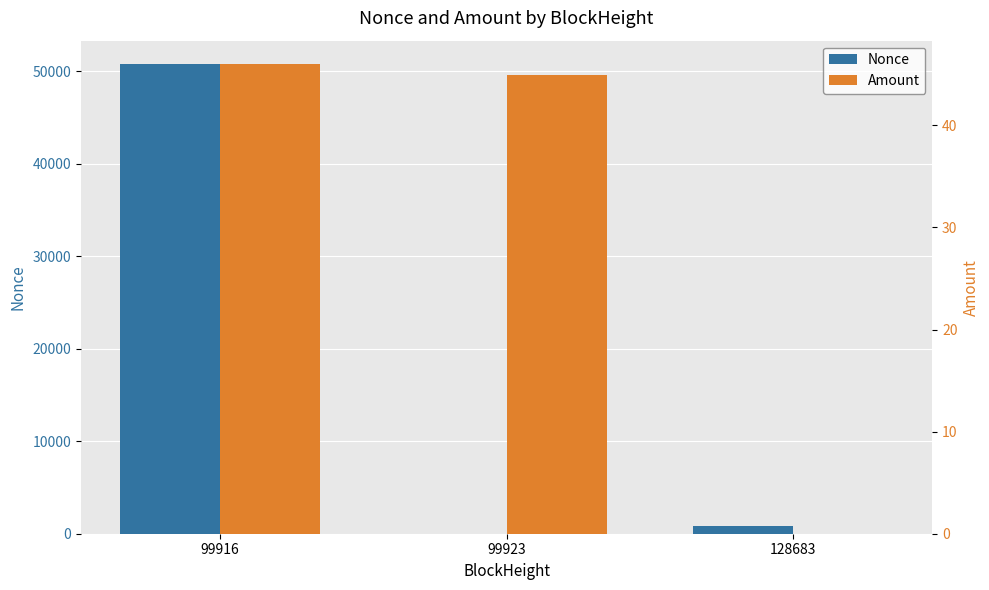

Between 99923 and 128683, which is larger?

128683